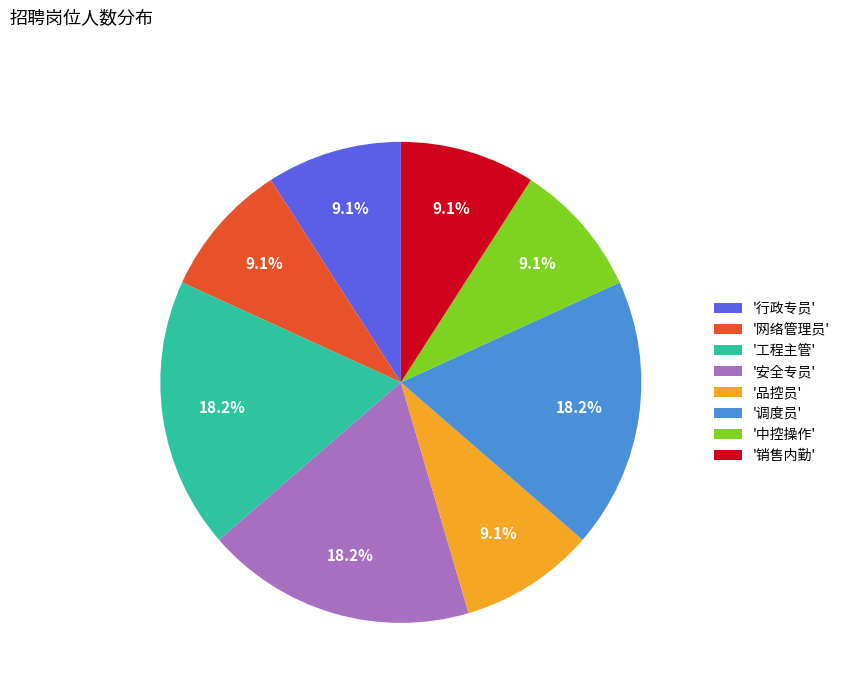

Between '品控员' and '工程主管', which is larger?

'工程主管'